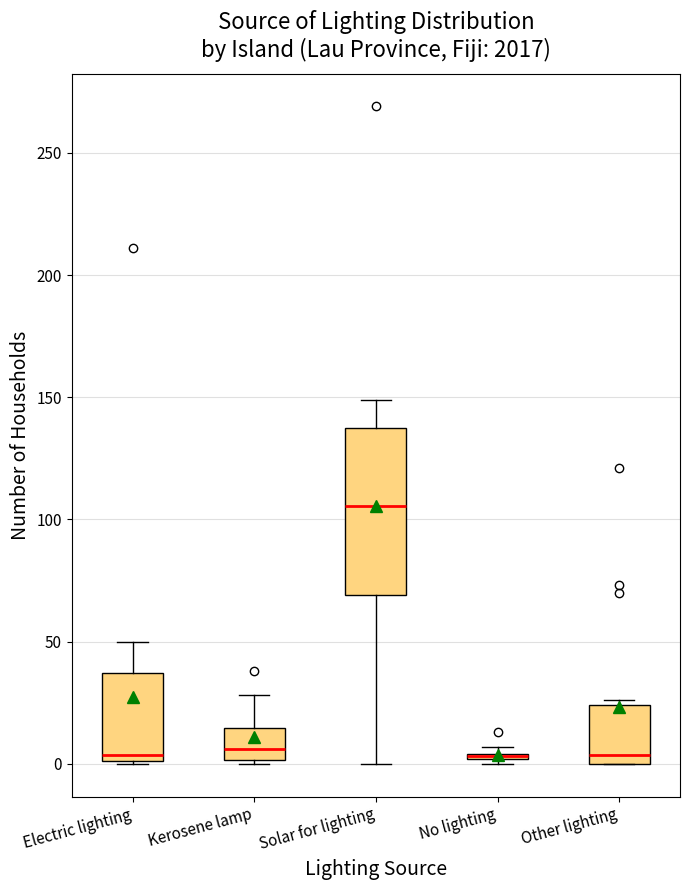

Comparing the boxes themselves (not the whiskers), which one is the tallest?

Solar for lighting